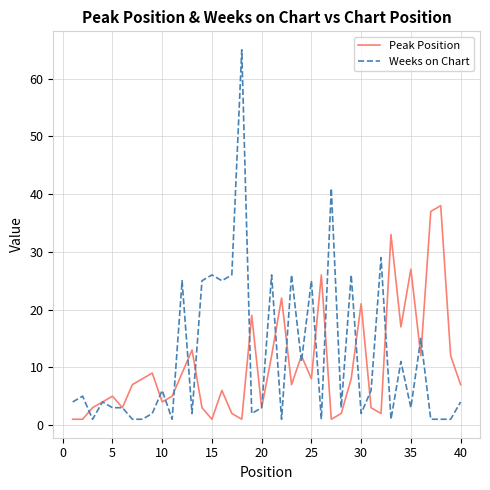

Rank the series by their maximum value, from highest to lowest.

Weeks on Chart, Peak Position